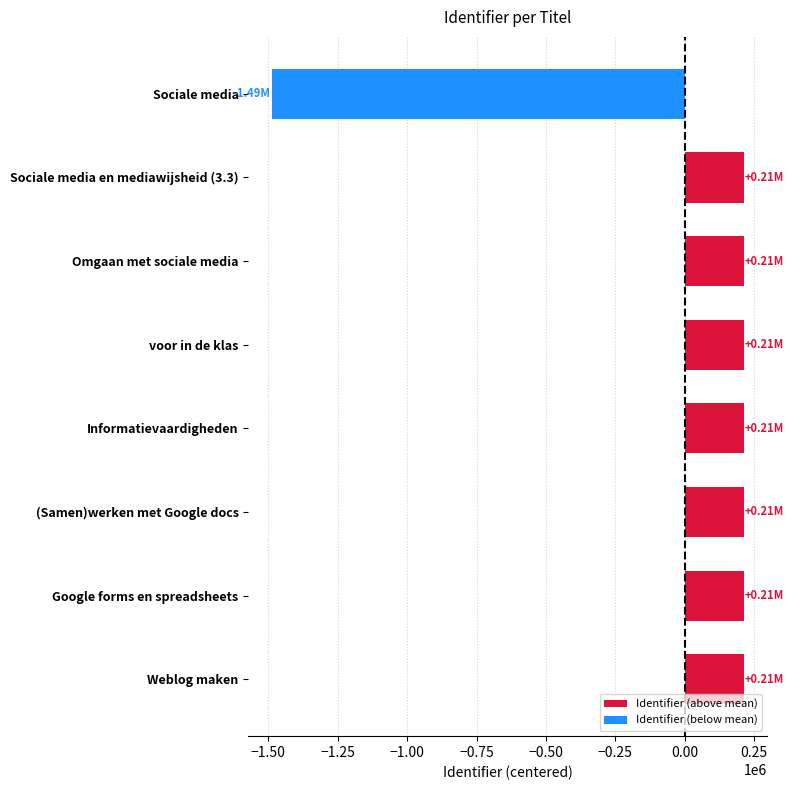

What is the label of the 1st bar from the bottom?

Weblog maken